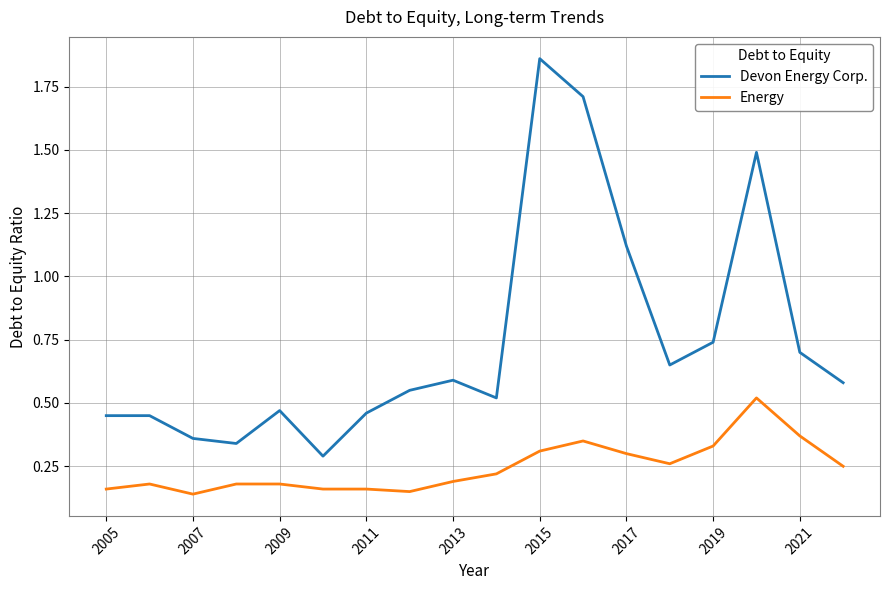

True or false: Energy and Devon Energy Corp. intersect in this chart.

False